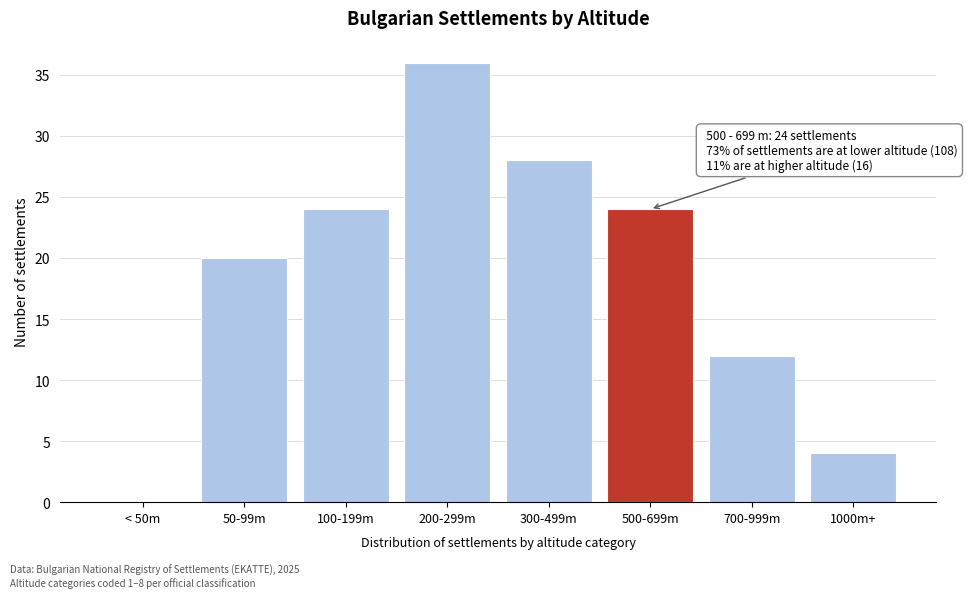

Reading right to left, what are all the values shown in this chart?

1000m+=4	700-999m=12	500-699m=24	300-499m=28	200-299m=36	100-199m=24	50-99m=20	< 50m=0